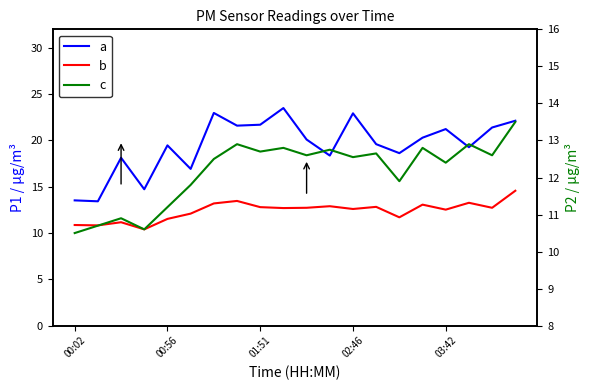

The value of c at 10 is 2.7. True or false?

False